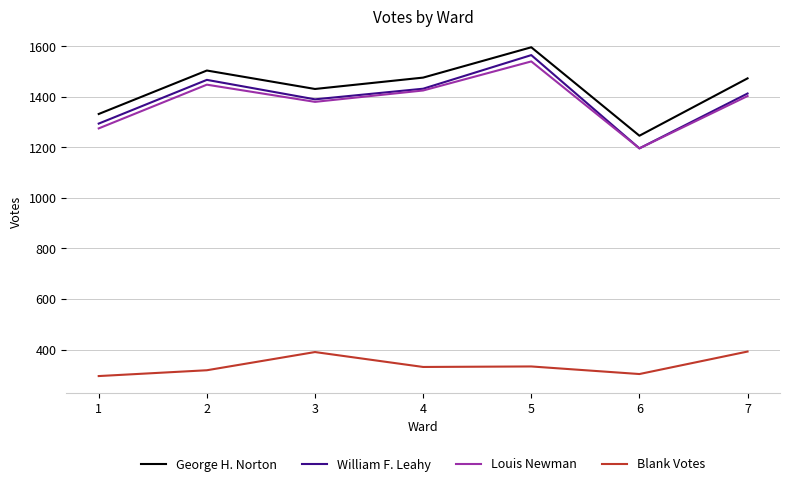

At which category does Louis Newman reach its first local valley?

3